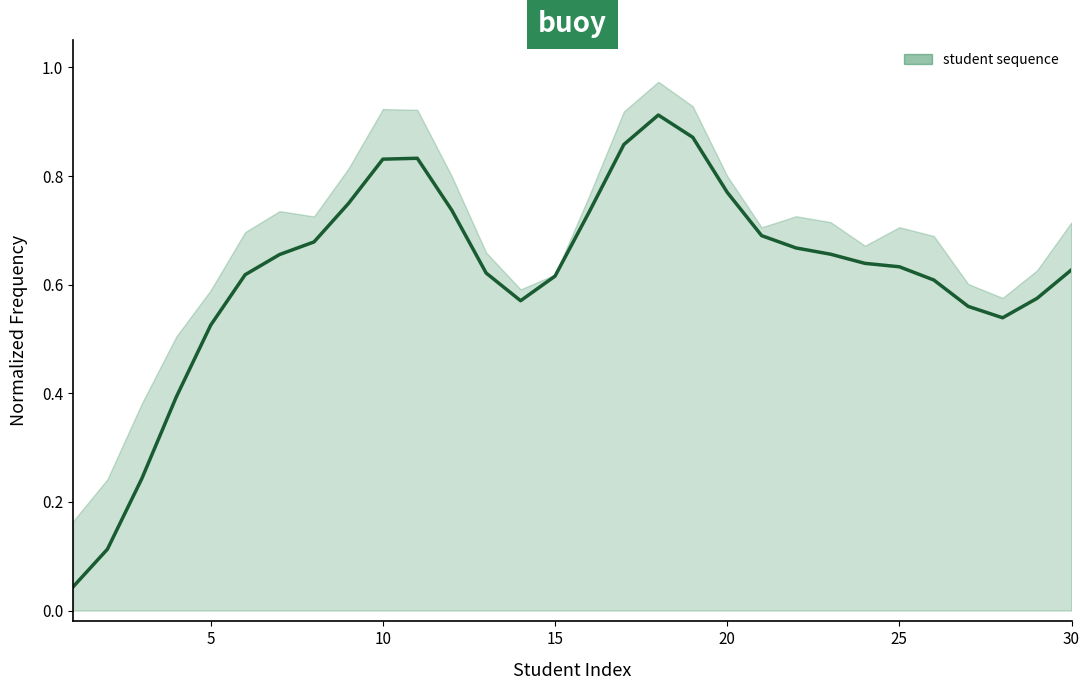

What is the average value?

0.6